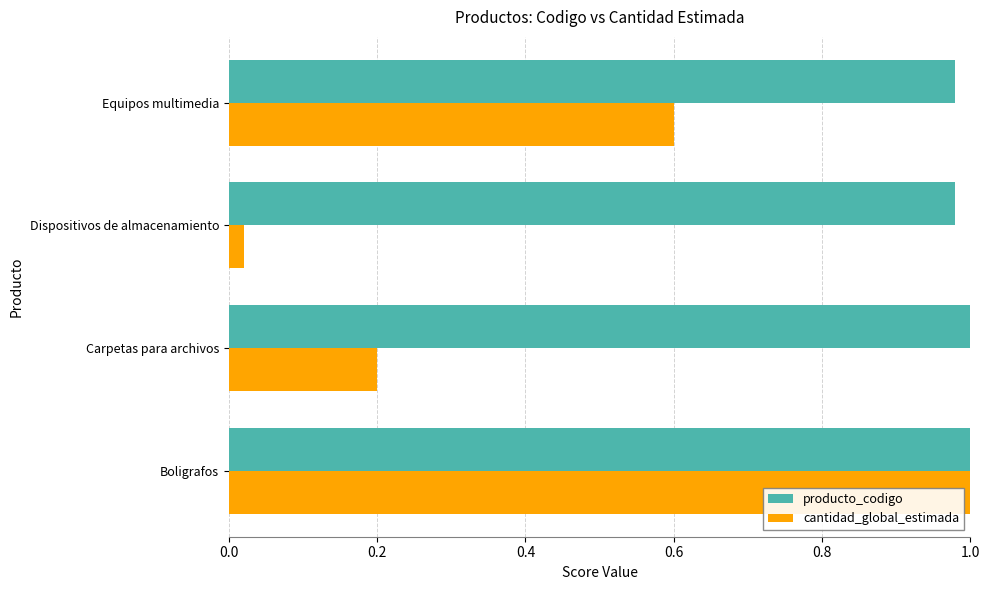

Which series has the widest spread of values?

cantidad_global_estimada